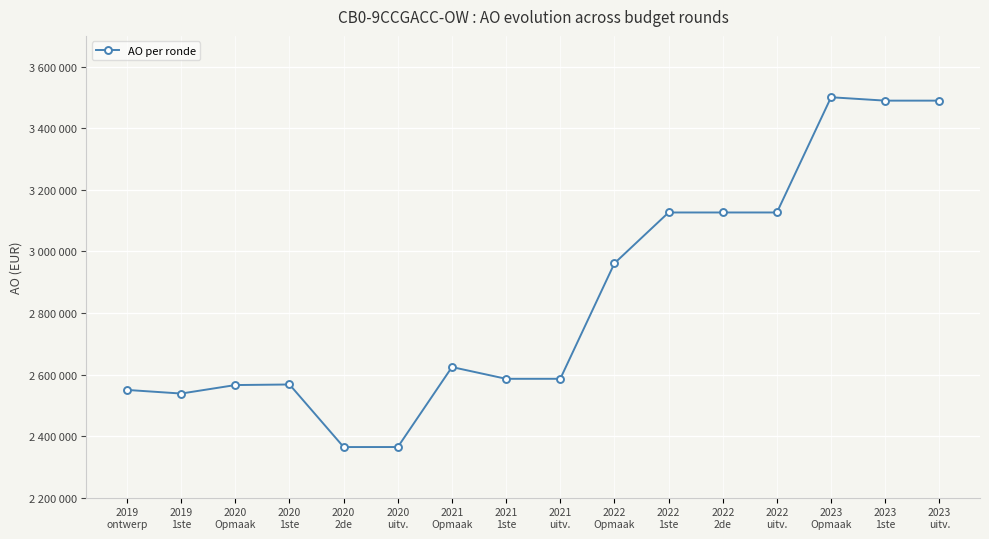

Is it true that the value at 2021
1ste is 638228?

False